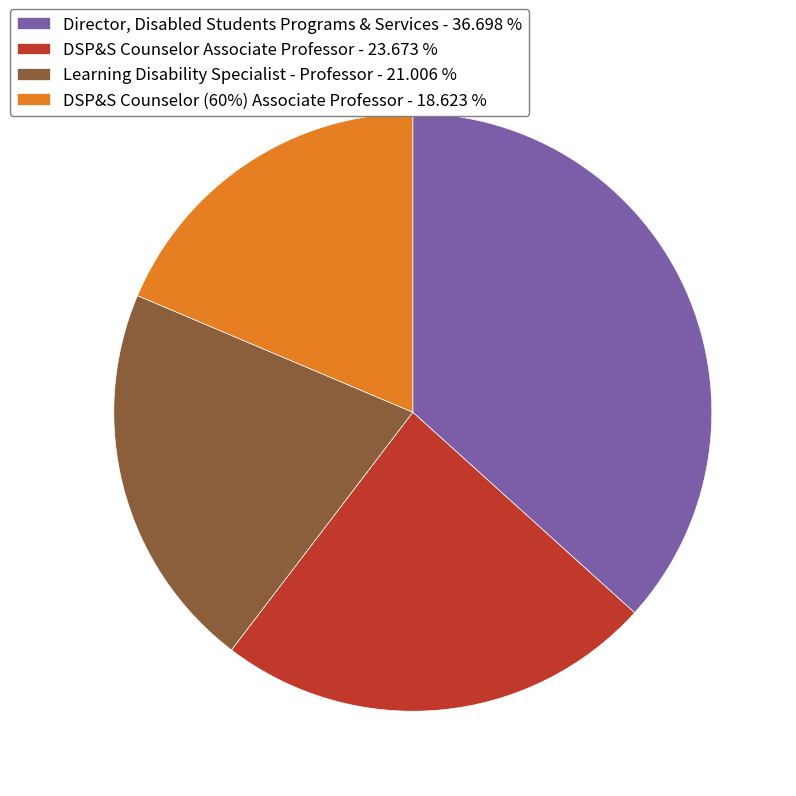

Is the sum of Director, Disabled Students Programs & Services - 36.698 % and DSP&S Counselor Associate Professor - 23.673 % greater than half?

Yes